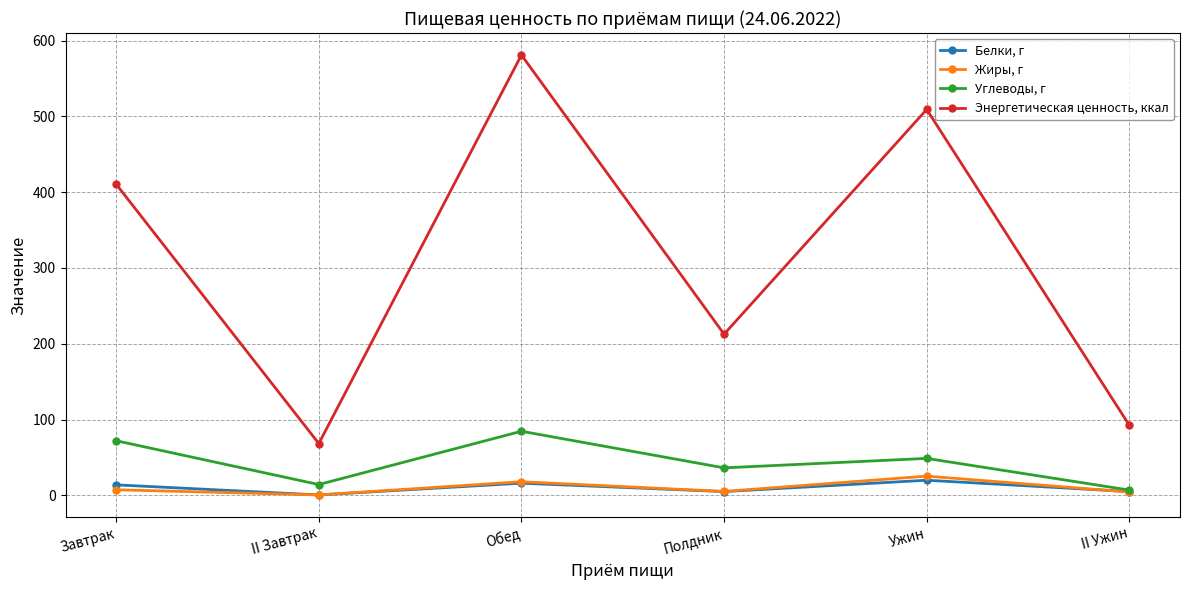

Does the chart display data point markers on the line(s)?

Yes